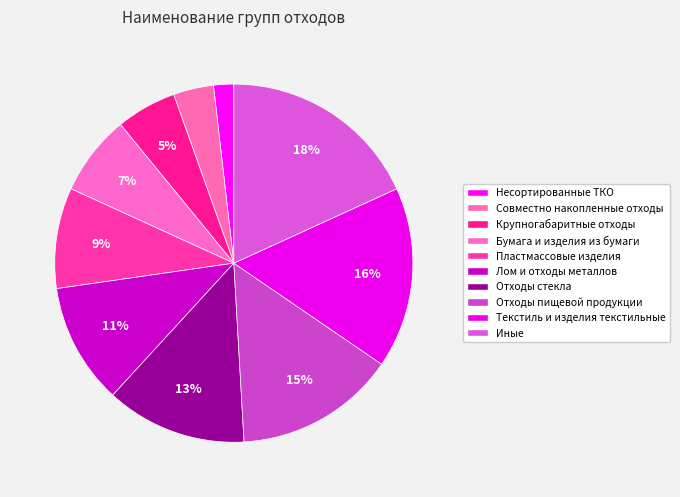

To the nearest percent, what is the difference between the Отходы пищевой продукции and Крупногабаритные отходы slice percentages?

9%